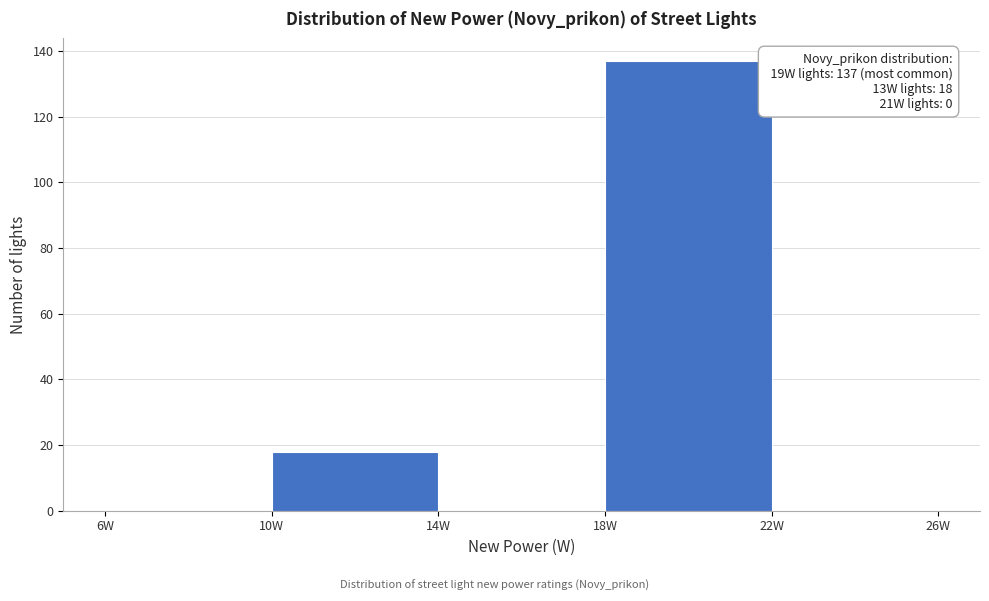

Over which range of the x-axis is the bar tallest?

18 to 22